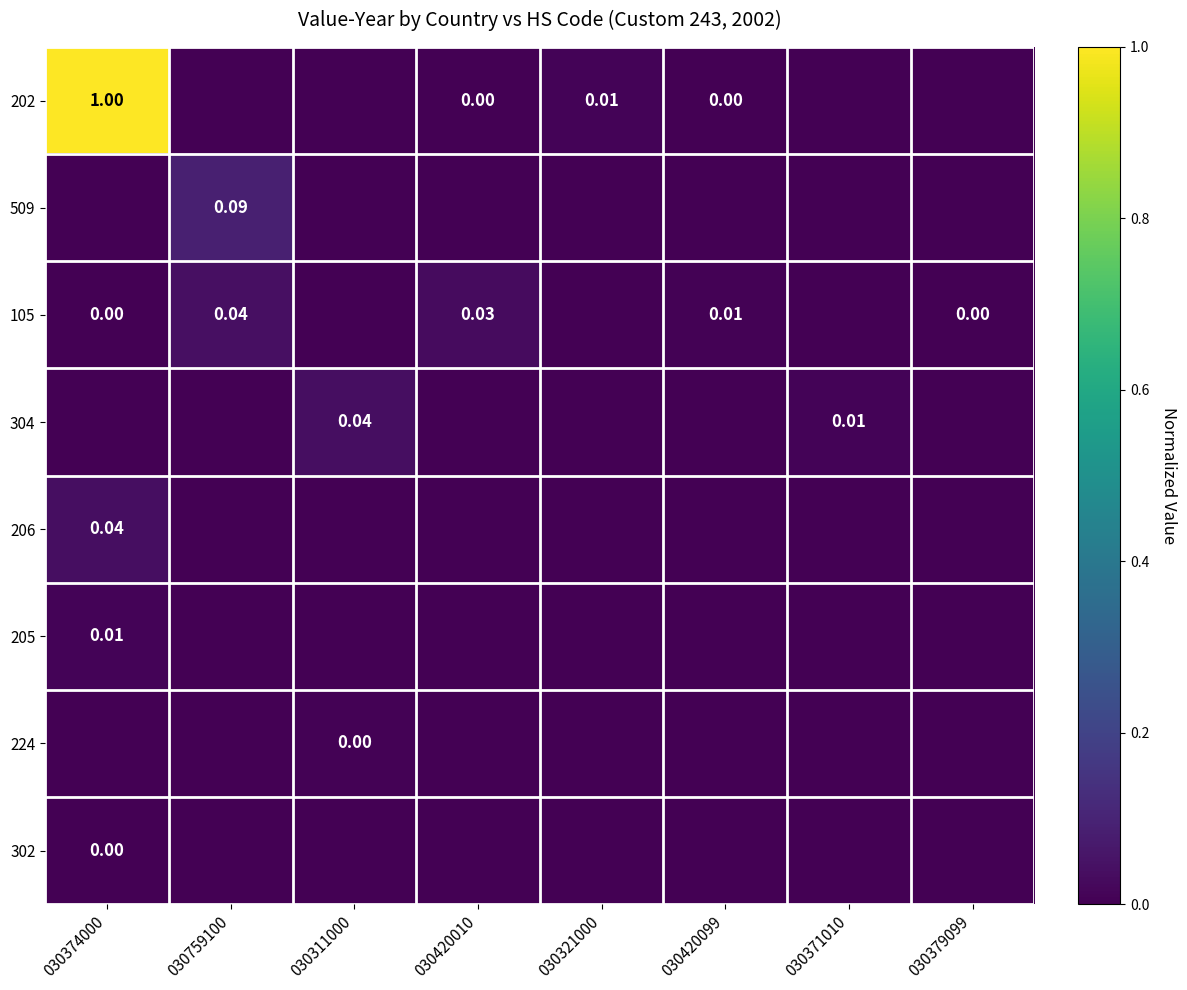

Which series has the largest total across all categories?

202